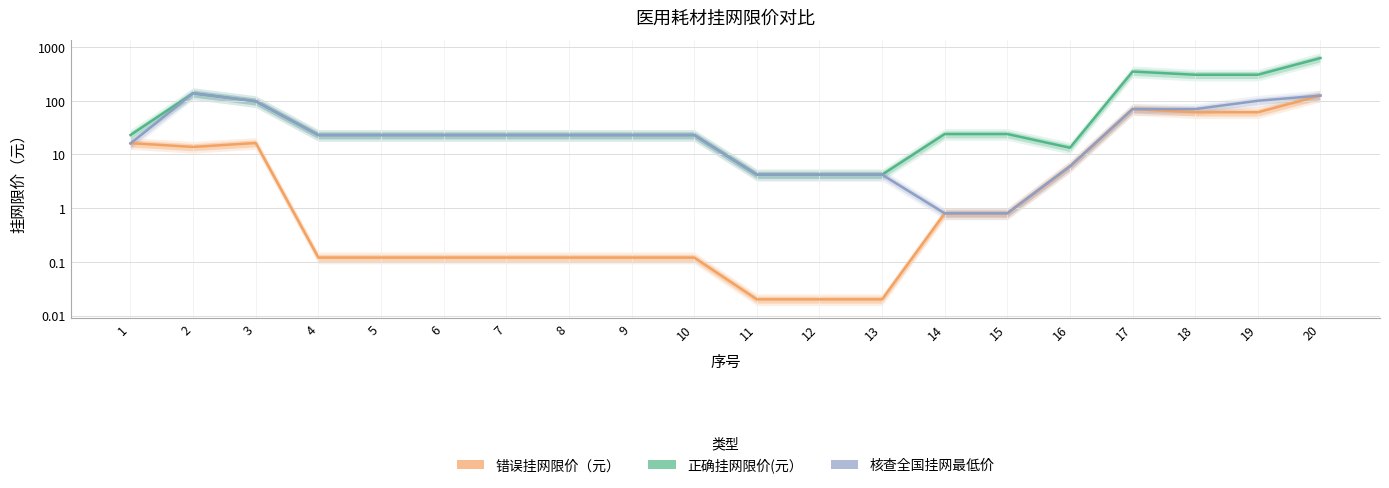

Rank the categories by 正确挂网限价(元） value from lowest to highest.

11, 12, 13, 16, 4, 5, 6, 7, 8, 9, 10, 1, 14, 15, 3, 2, 18, 19, 17, 20